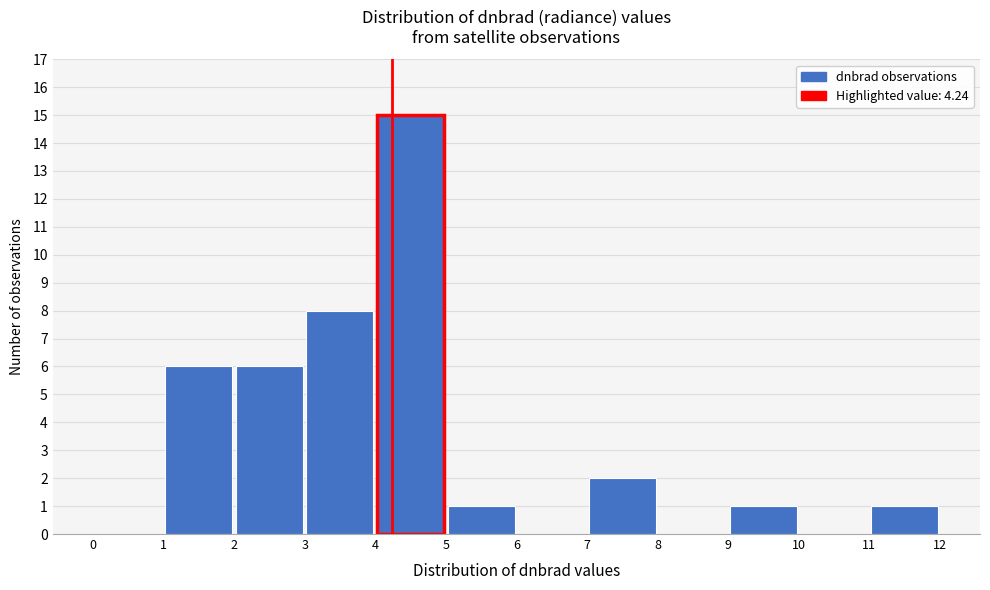

Reading left to right, transcribe this chart: for each bar, give the range it covers on the x-axis and its height. The values are not printed on the chart, so give them approximately, as read against the axis.

0 to 1: 0
1 to 2: 6
2 to 3: 6
3 to 4: 8
4 to 5: 15
5 to 6: 1
6 to 7: 0
7 to 8: 2
8 to 9: 0
9 to 10: 1
10 to 11: 0
11 to 12: 1